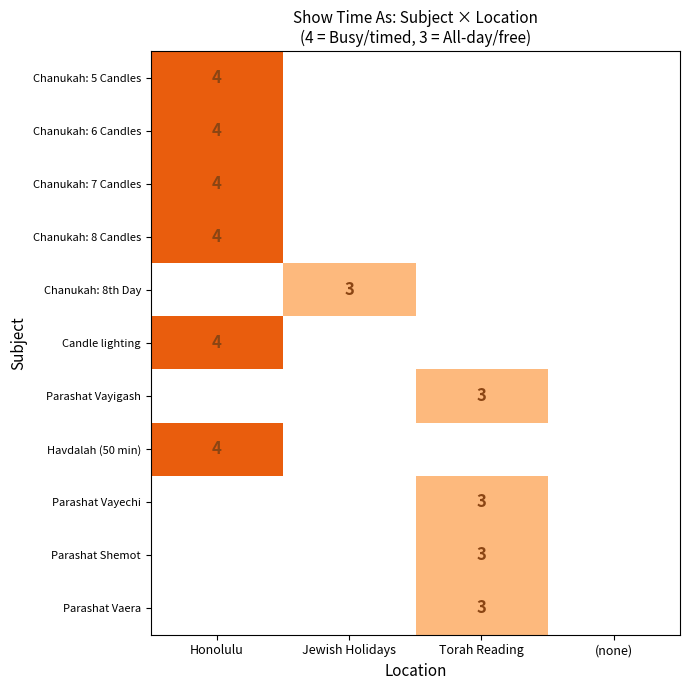

Is it true that Chanukah: 8th Day equals 3 at Jewish Holidays?

True